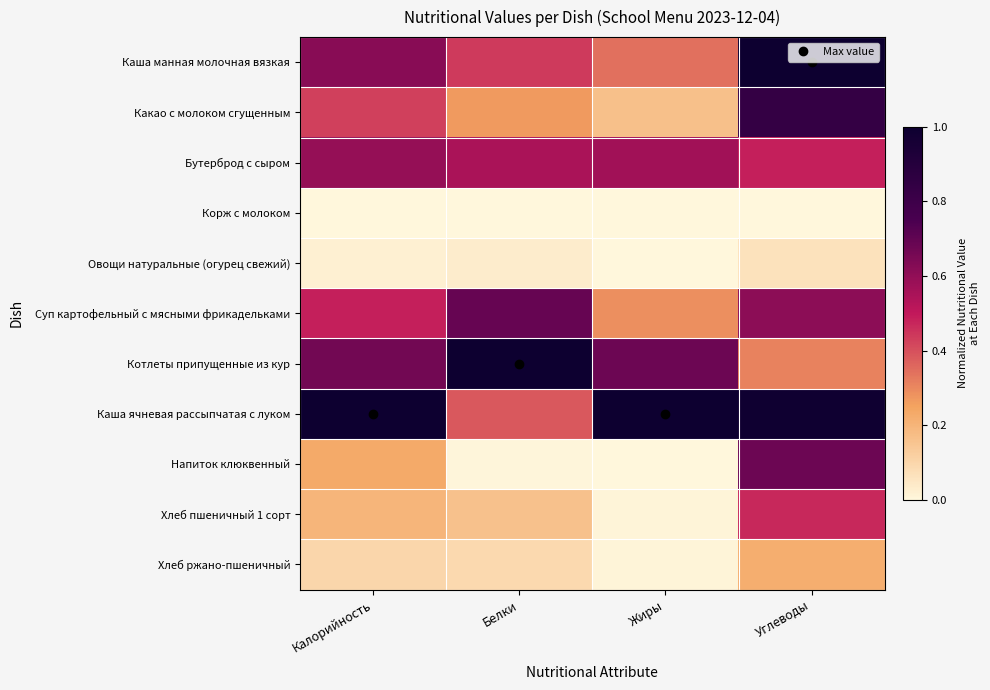

What is the difference between the highest and lowest values at Калорийность?

1.0